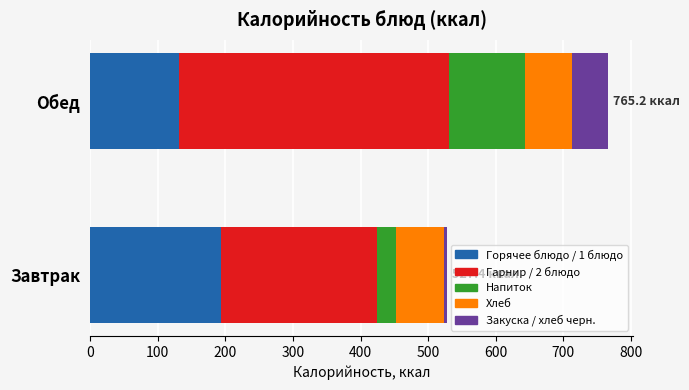

What is the maximum value for Горячее блюдо / 1 блюдо?

193.1